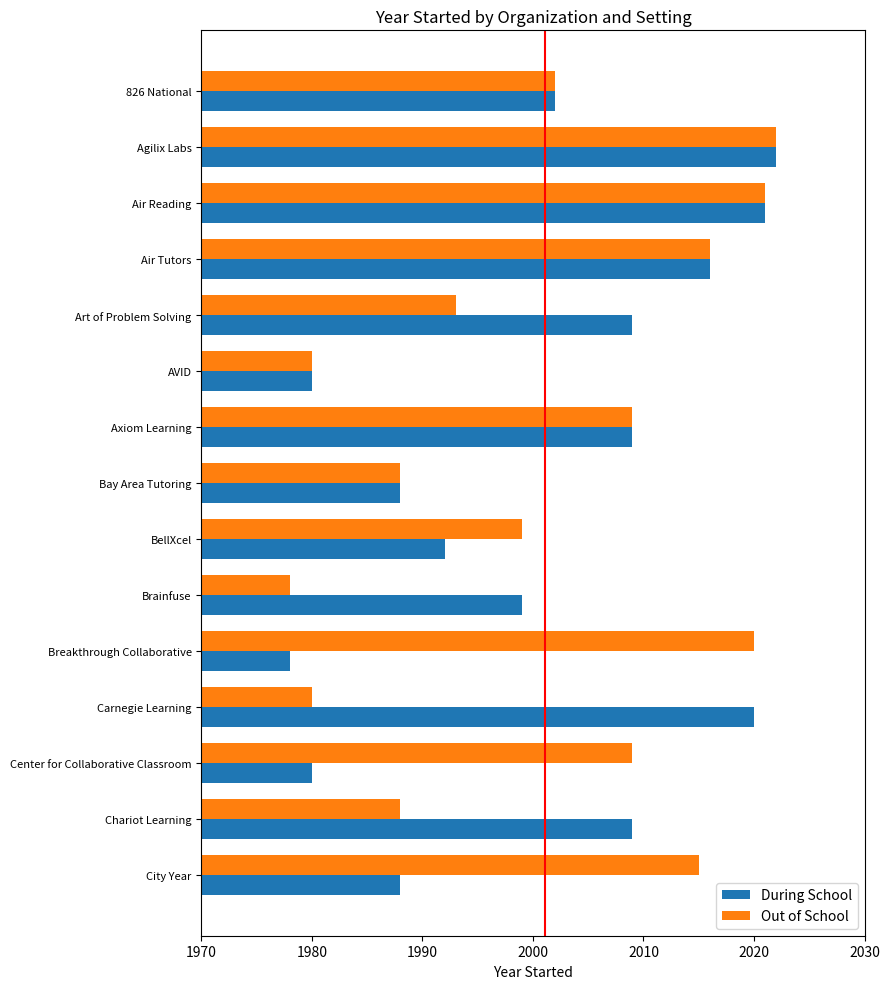

At how many categories does at least one series exceed 2011?

6